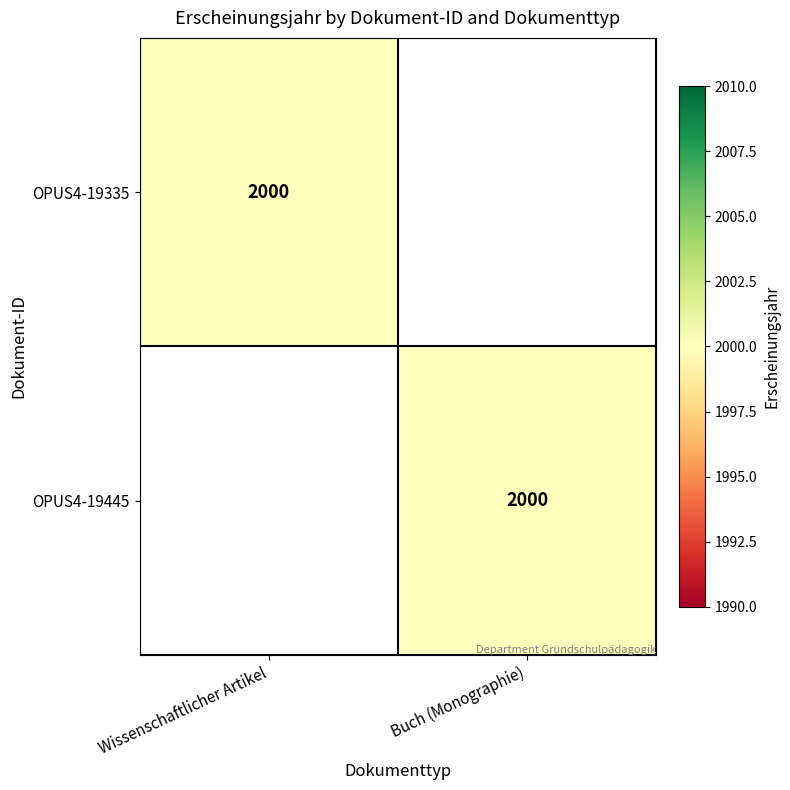

The value of OPUS4-19335 at Wissenschaftlicher Artikel is 669. True or false?

False